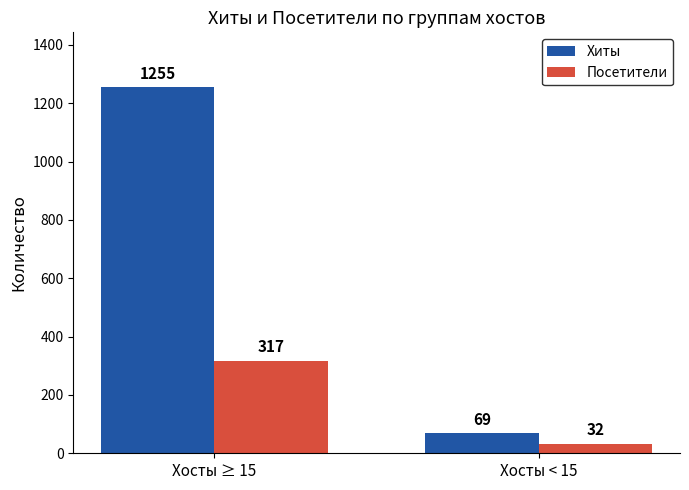

What is the value of the Посетители bar at the 2nd from the left?

32